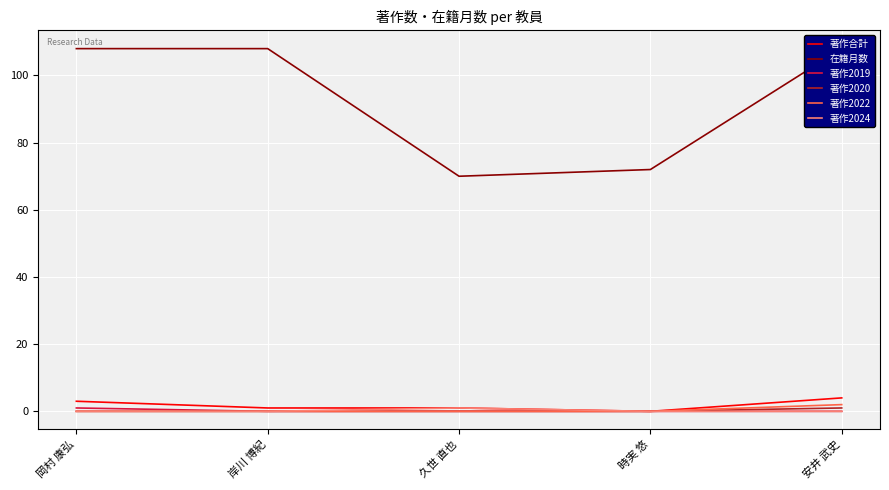

Which series has the widest spread of values?

在籍月数